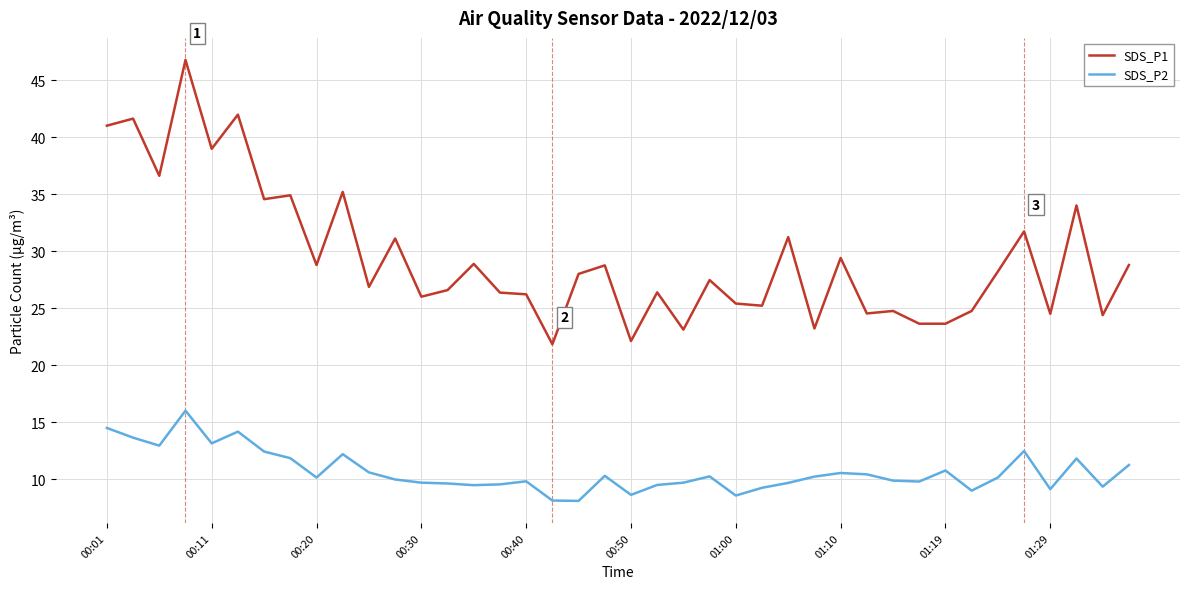

True or false: SDS_P1 and SDS_P2 intersect in this chart.

False